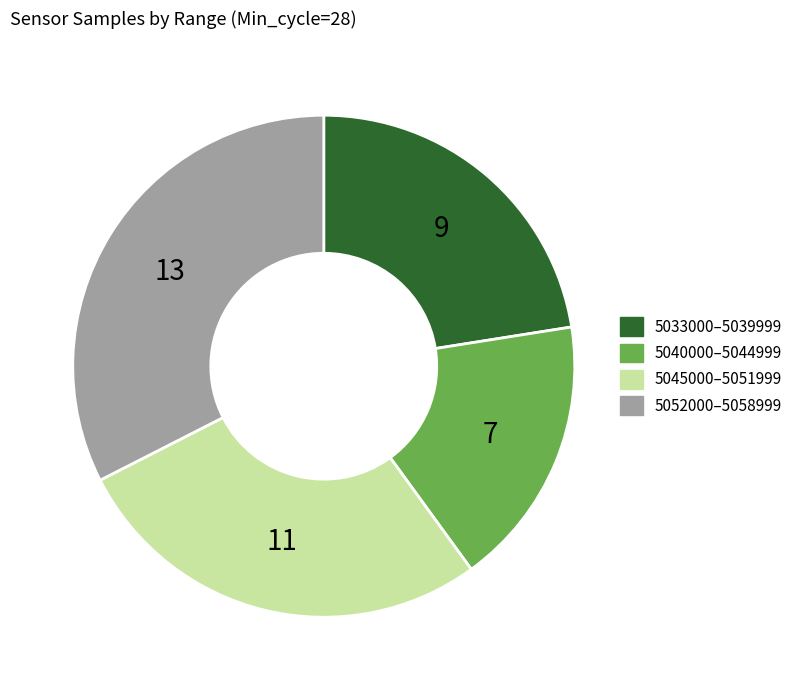

Is there a majority slice in this chart?

No